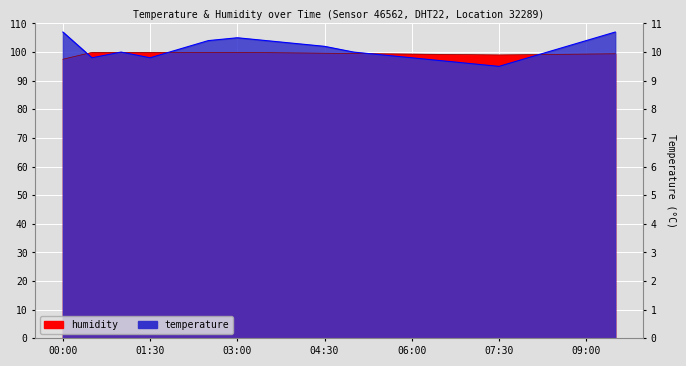

How many data points in temperature are above 101?

8